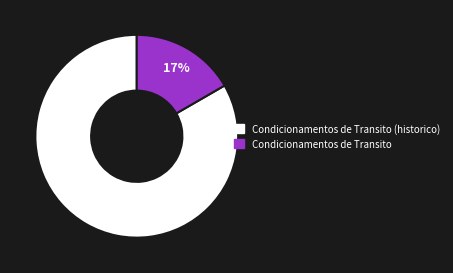

To the nearest percent, what is the average slice percentage?

50%